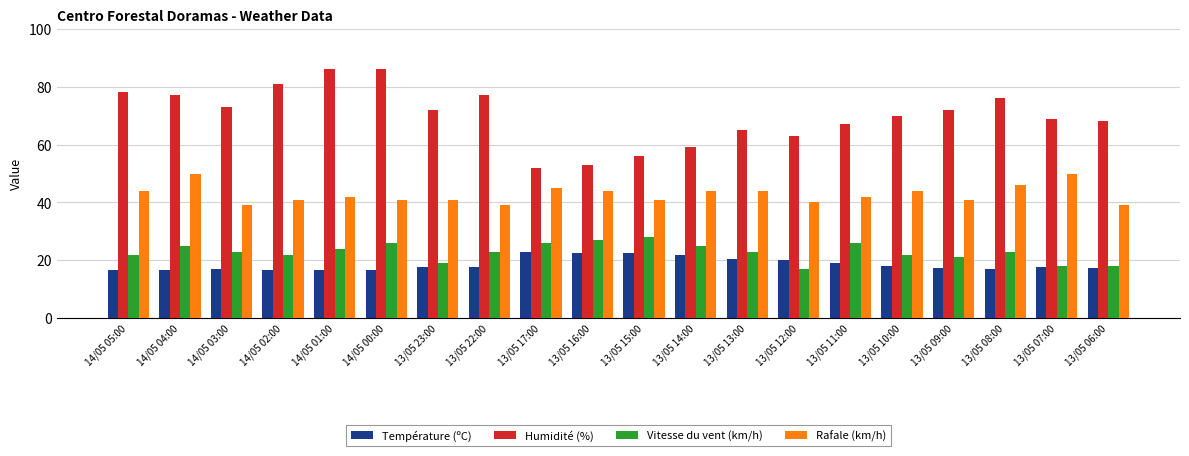

What position from the right is 14/05 00:00?

15